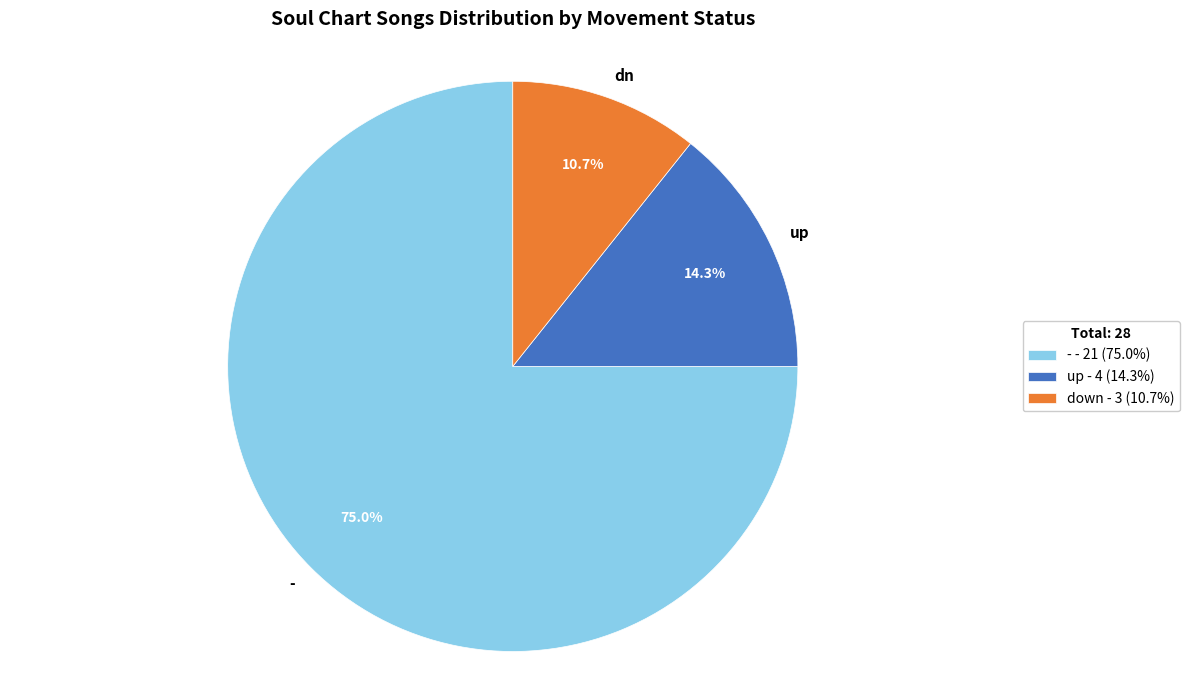

Which has a higher value, dn or up?

up